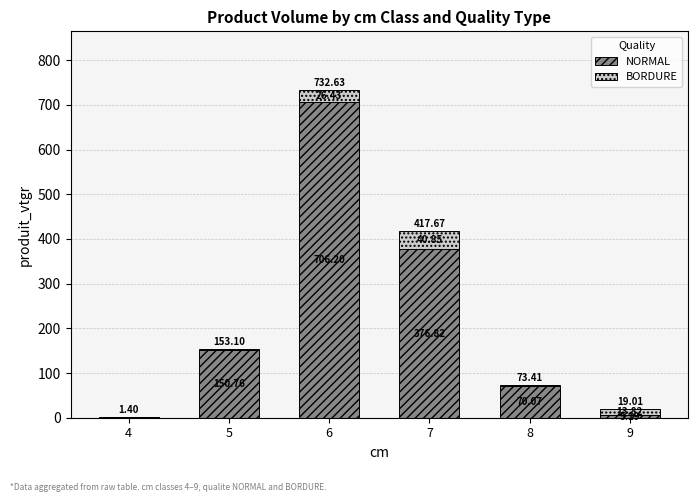

At which category is the sum across all series the highest?

6